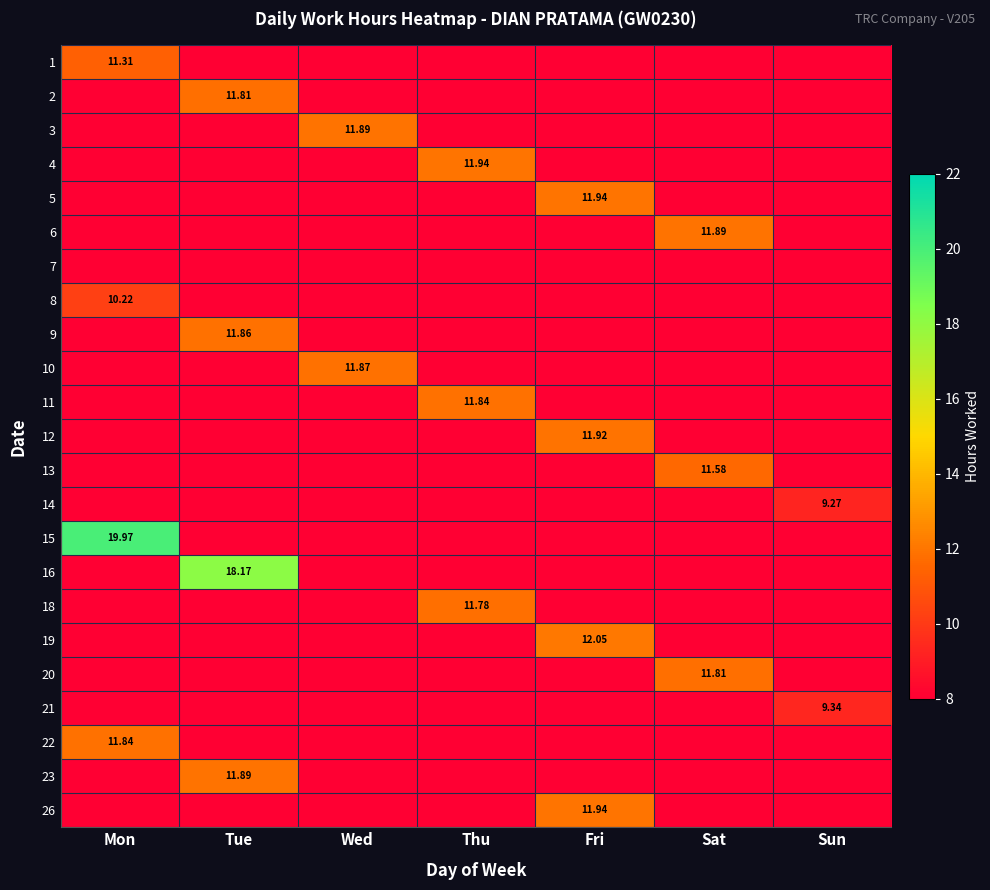

Count the number of data series in this chart.

23